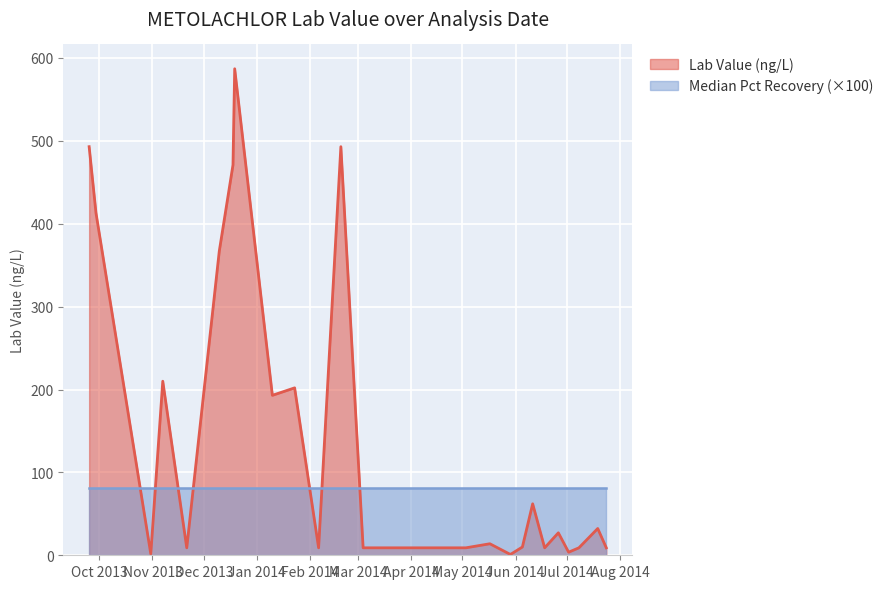

True or false: there are more than 0 points higher than both neighbors.

True